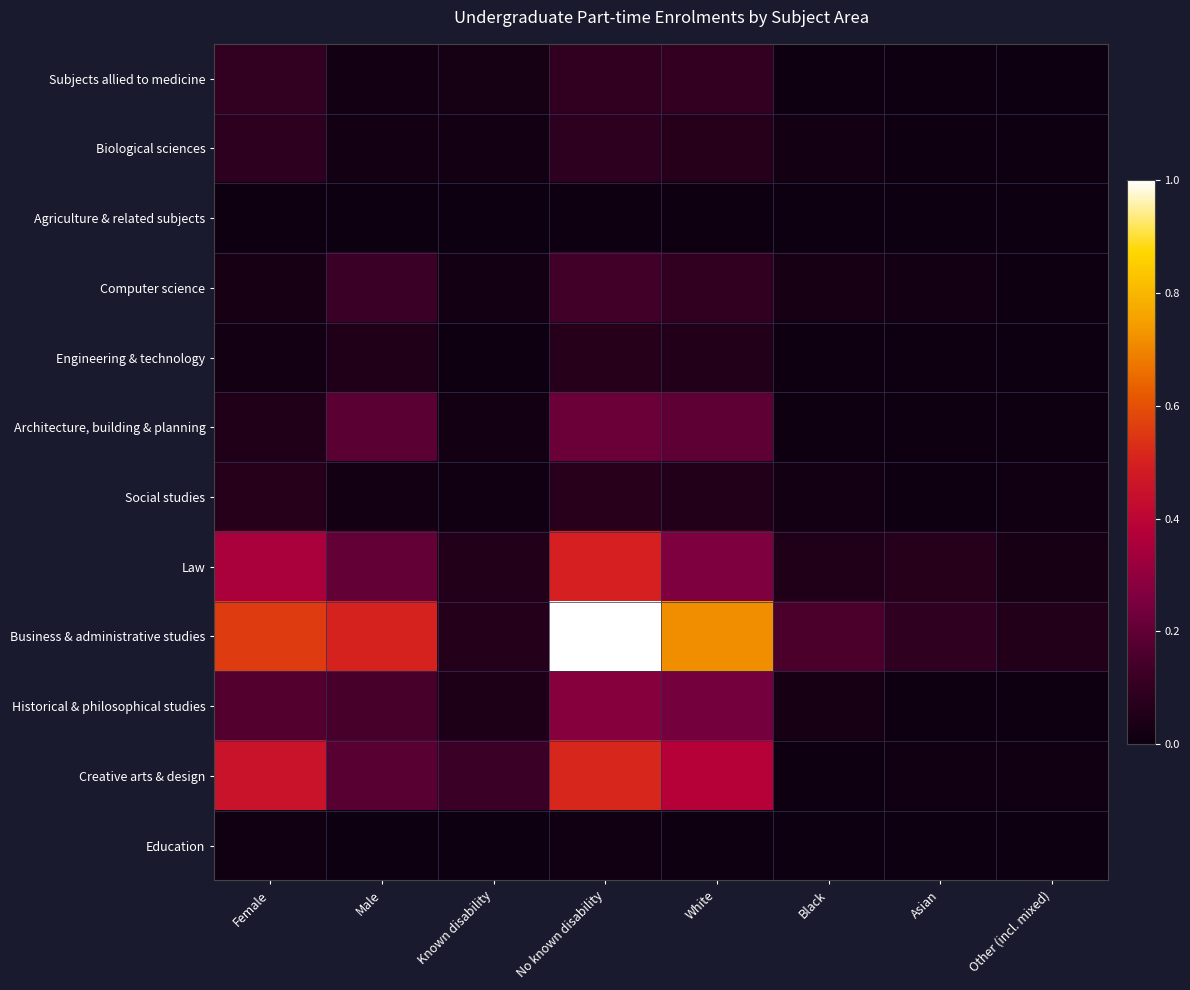

What is the spread (max minus min) of values at Female?

0.6